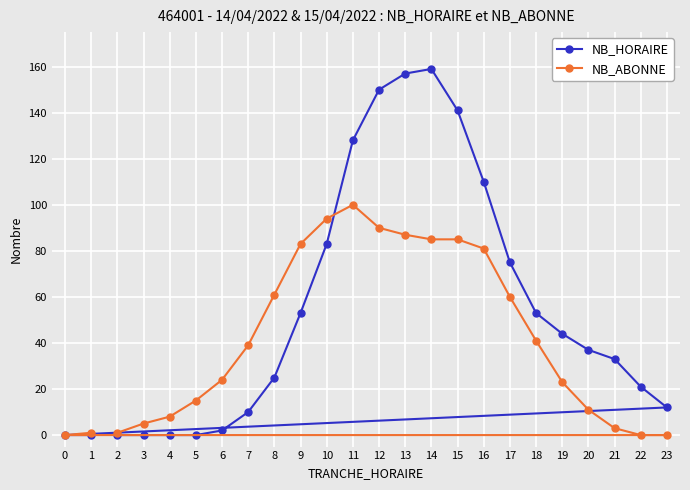

Between 17 and 19, which is larger?

17